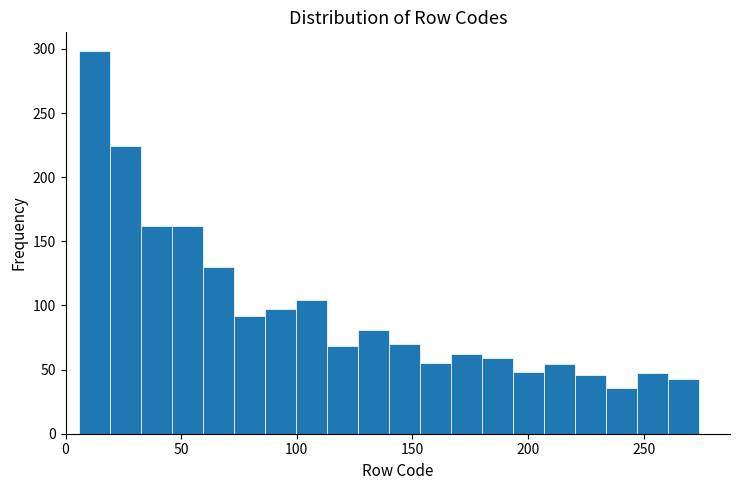

Around what value on the x-axis is the tallest bar? Give the approximate position of its centre, as read against the axis.

15